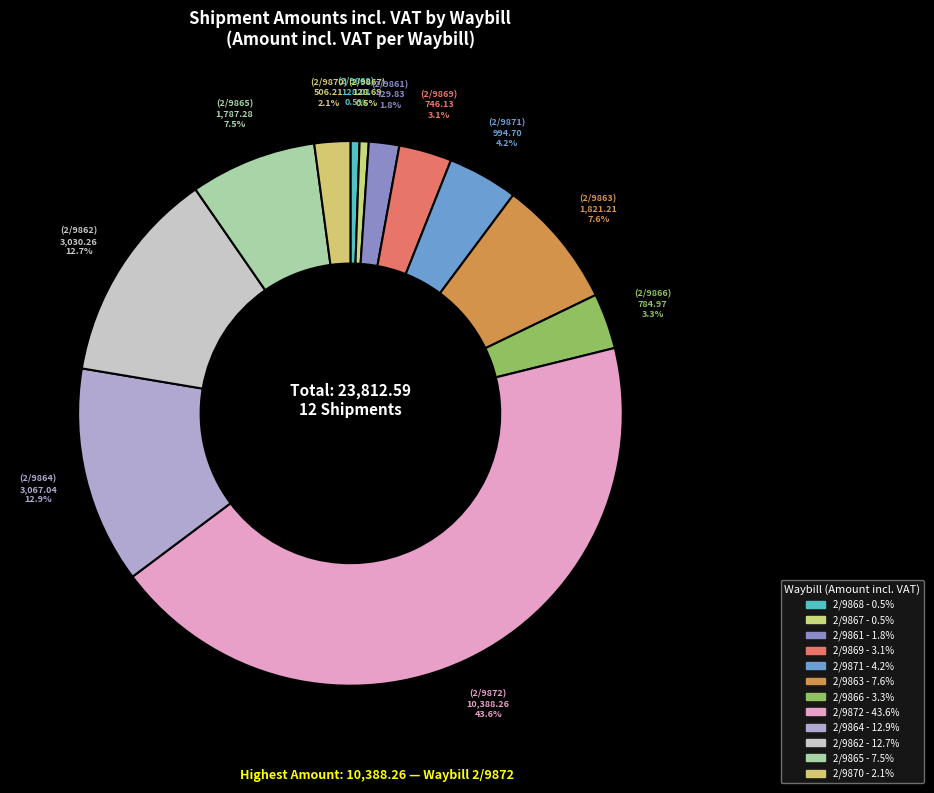

How many slices are in this pie chart?

12